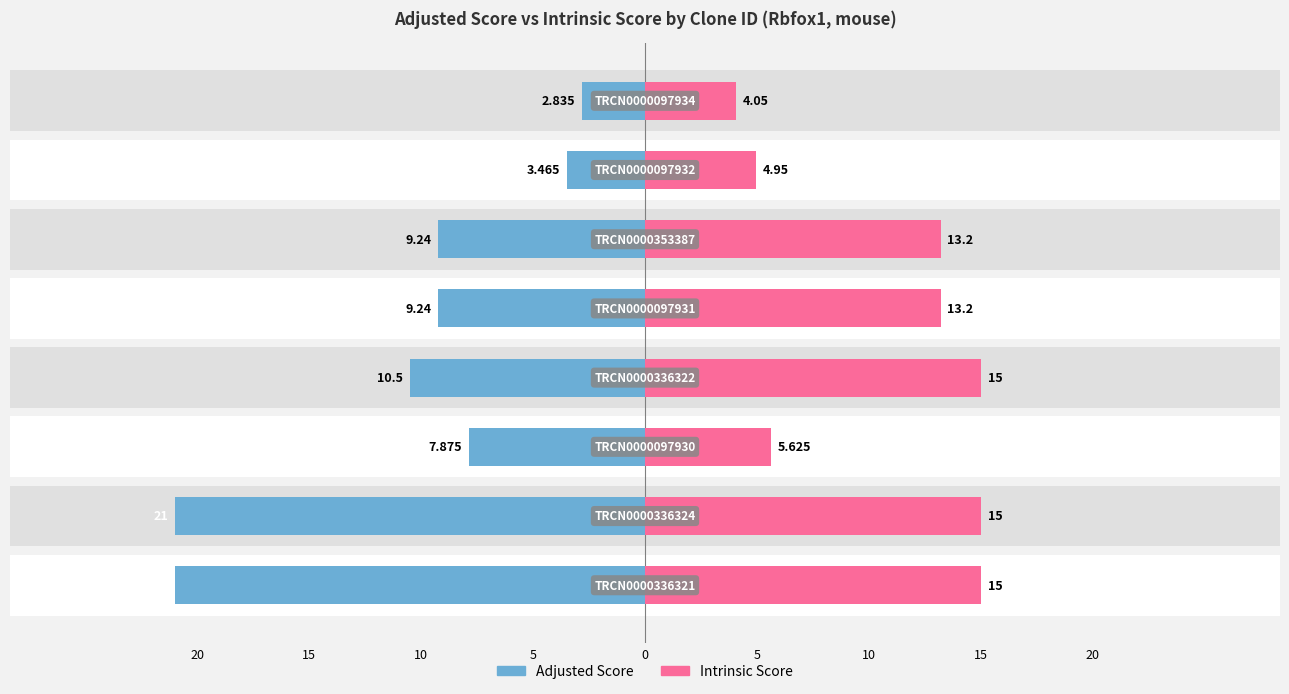

What is the lowest value of the Intrinsic Score series?

4.0